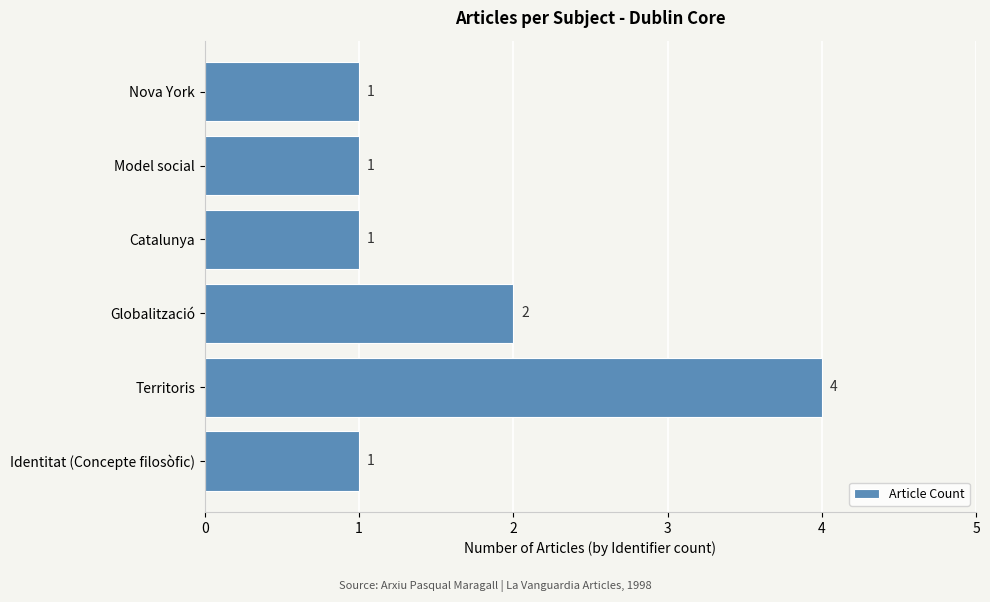

Reading bottom to top, list all the values displayed in this chart.

1	4	2	1	1	1